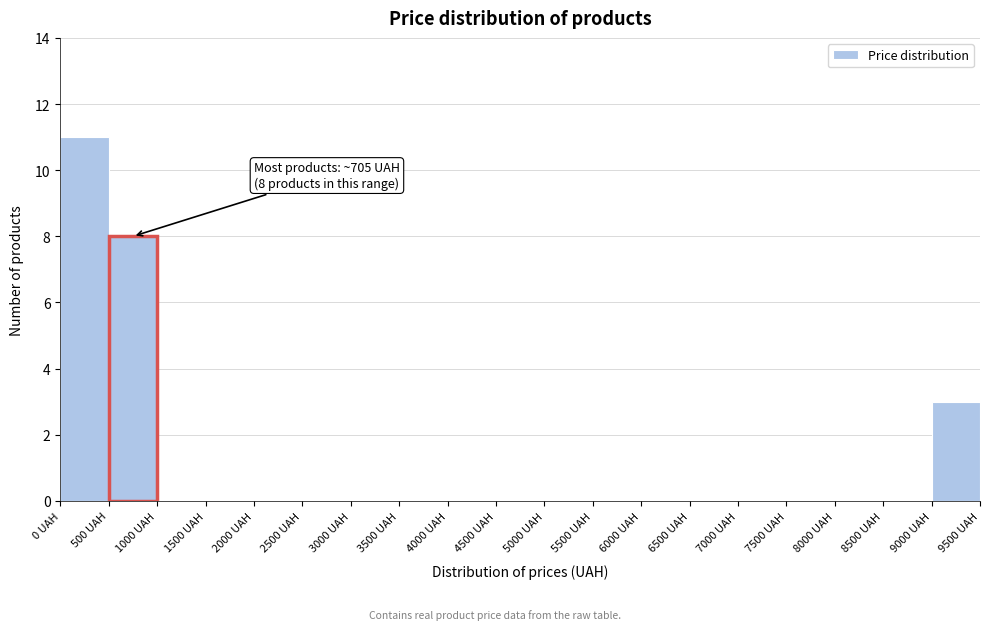

Which range on the x-axis has the tallest bar?

0 to 500